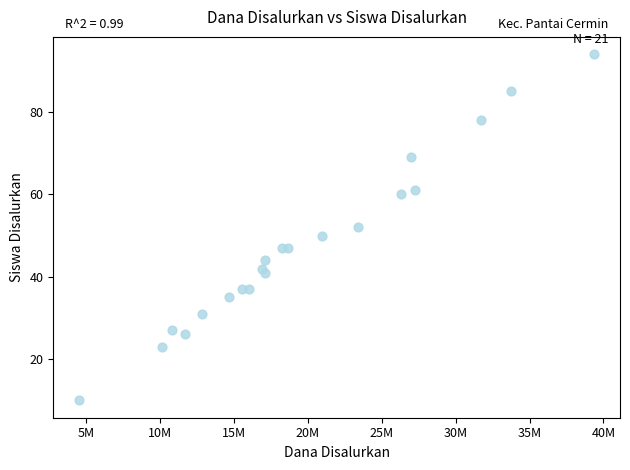

What is the range of Y values (max minus min)?

84